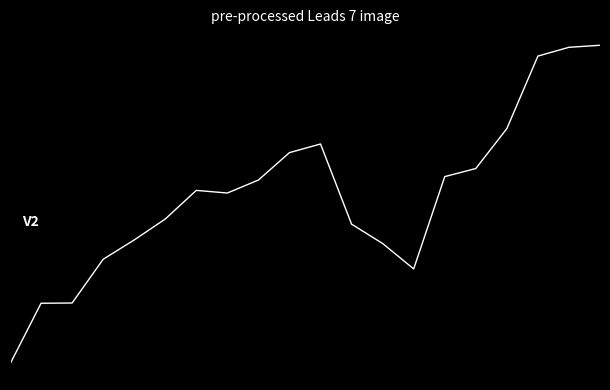

Is this an area chart (filled region under the line)?

No